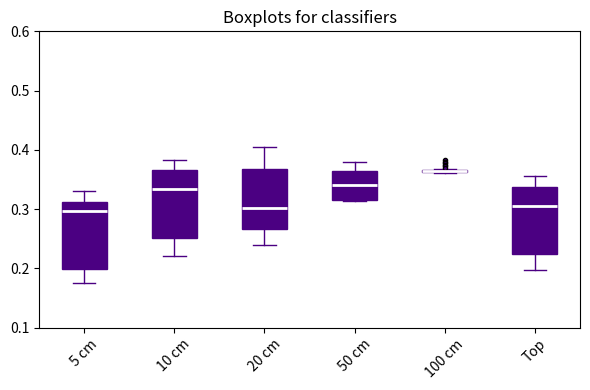

Where is the upper edge of the box for 10 cm on the y-axis? The values are not printed on the chart, so give them approximately, as read against the axis.

0.37